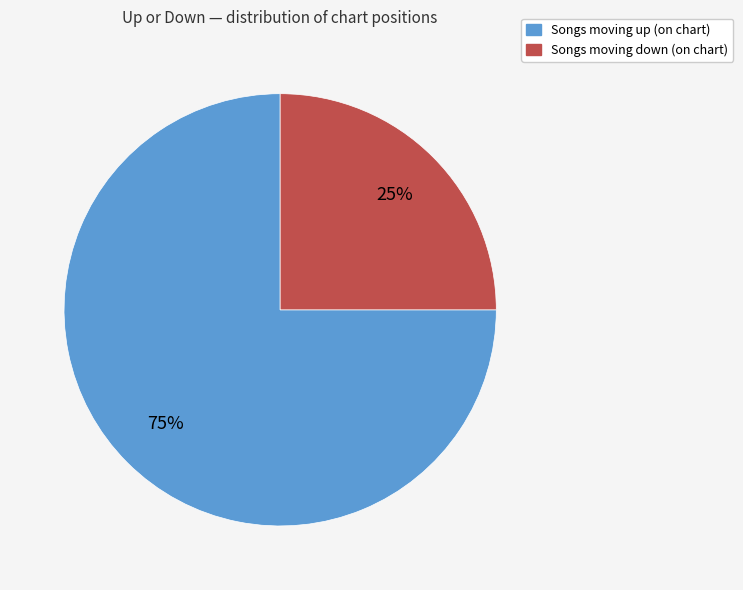

To the nearest percent, what is the difference between the largest and smallest slice percentages?

50%